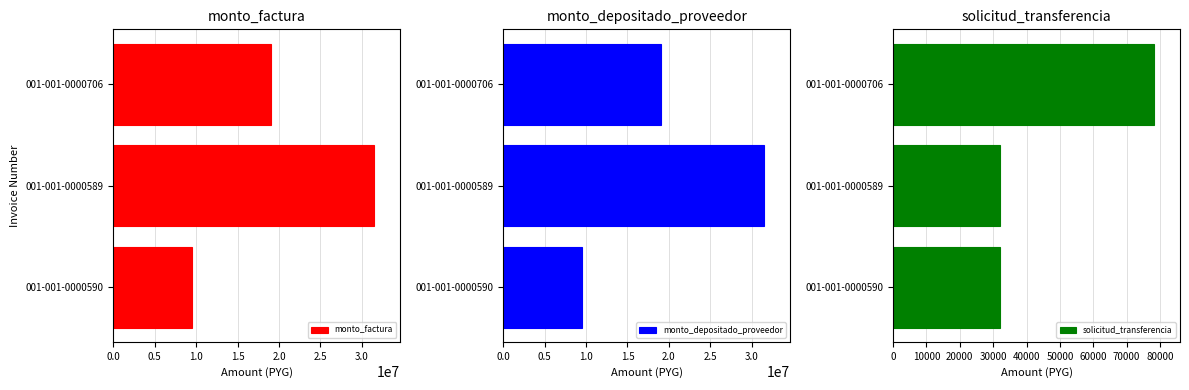

The value of monto_factura at 001-001-0000589 is 7960925. True or false?

False